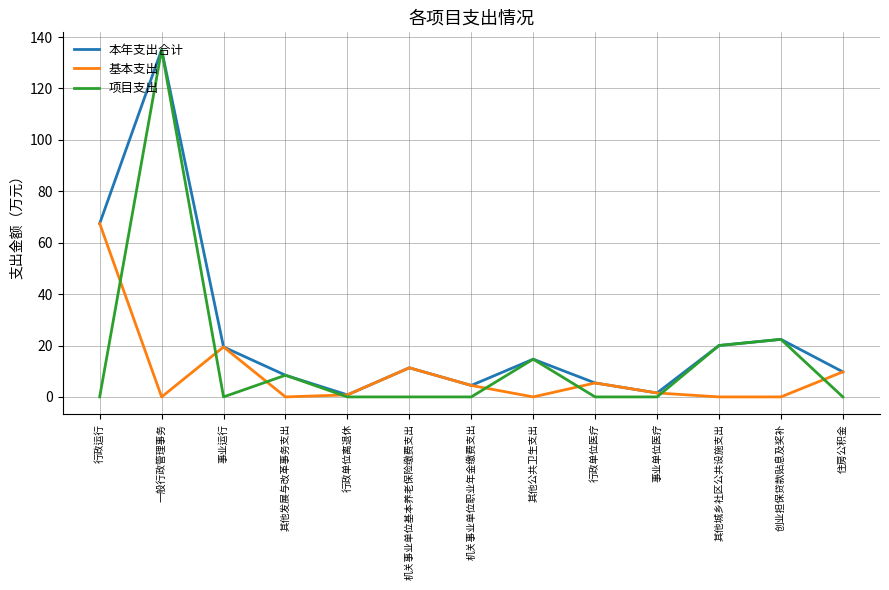

What is the total value across all series at 一般行政管理事务?

270.2